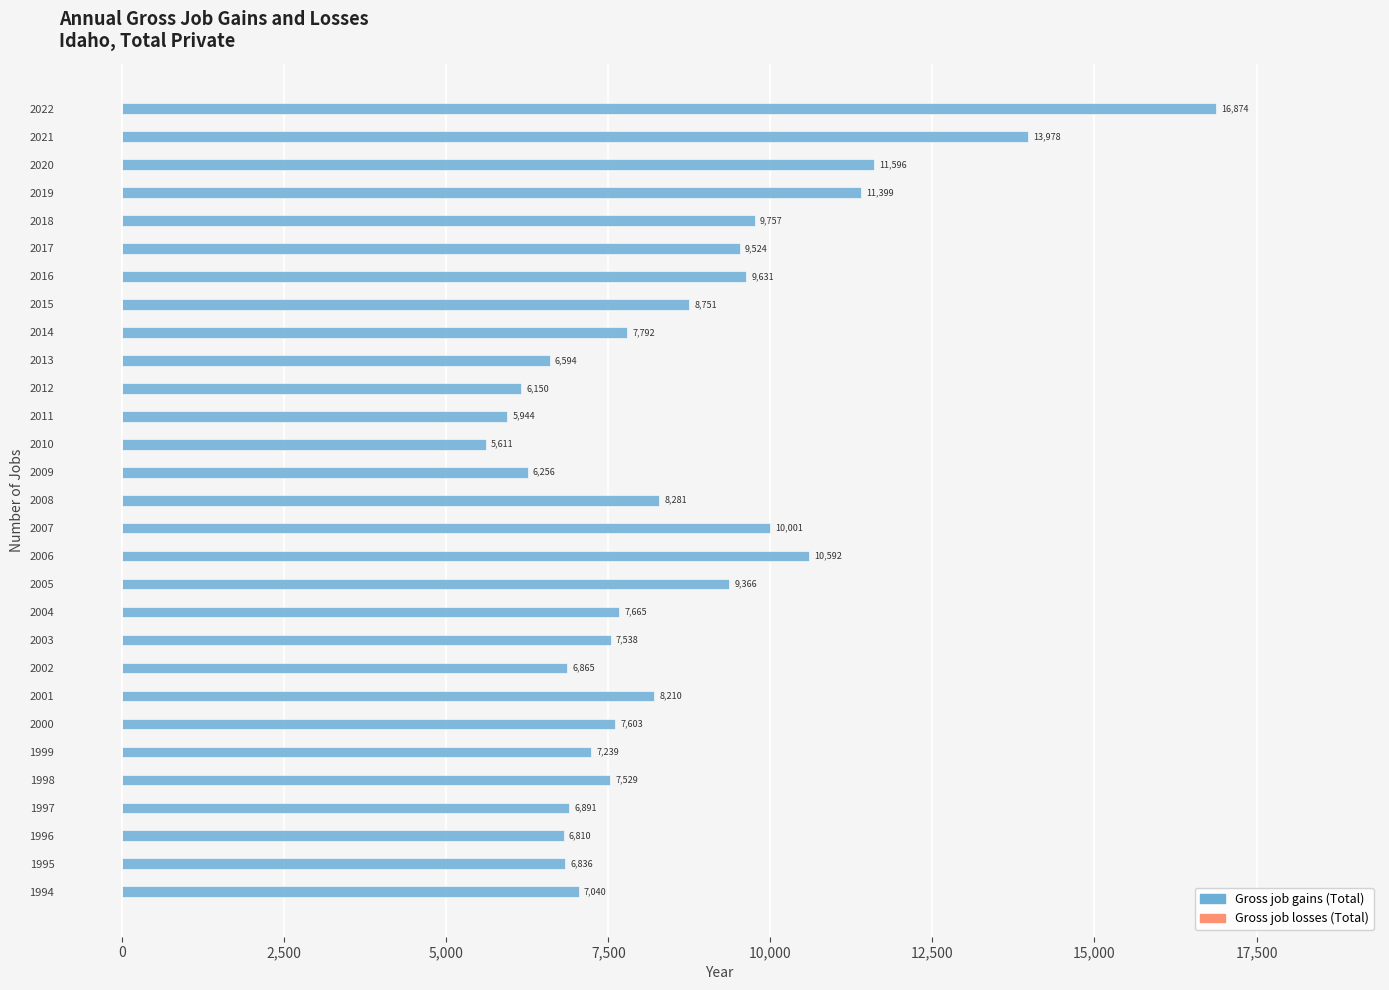

Does the chart contain stacked bars?

No